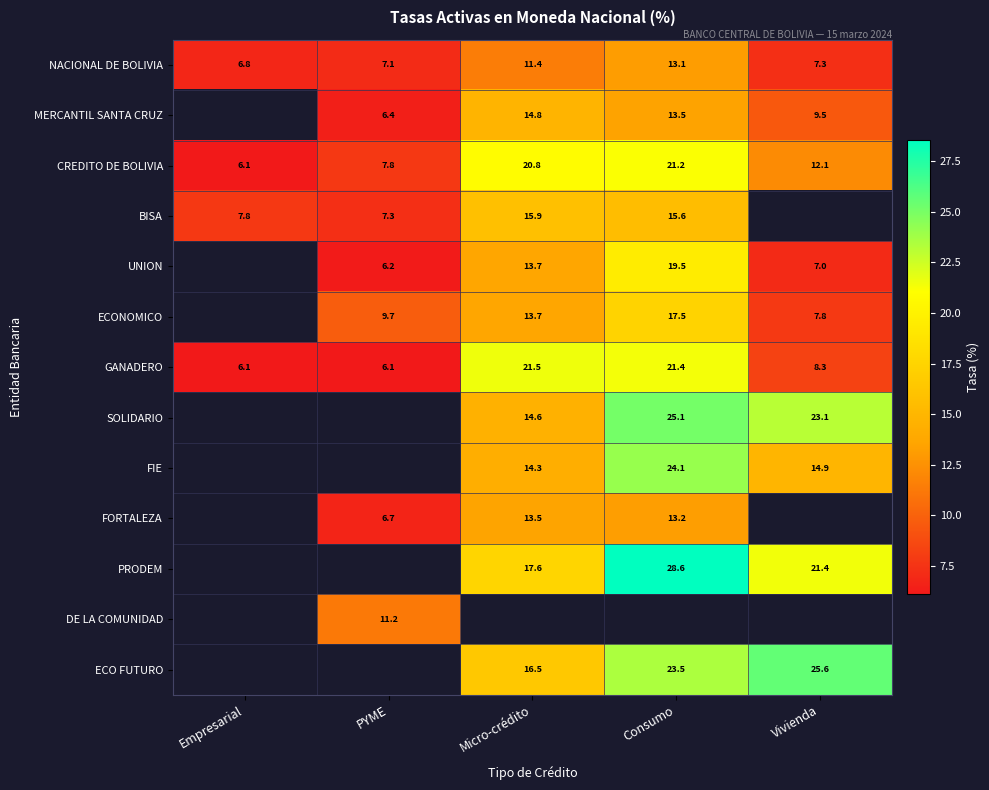

Is the value of BISA at Micro-crédito greater than the value of FIE at Vivienda?

Yes